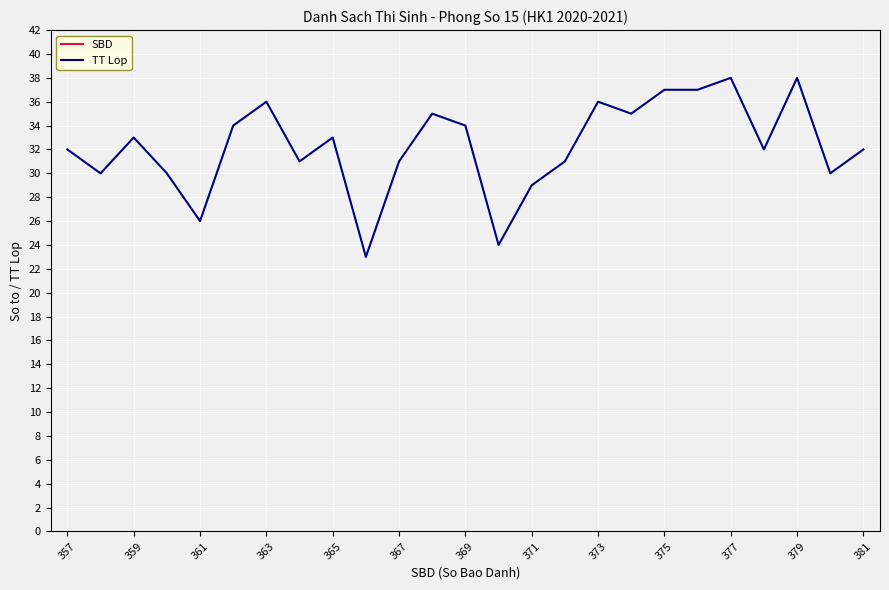

What is the difference between the maximum and minimum values in the TT Lop series?

15